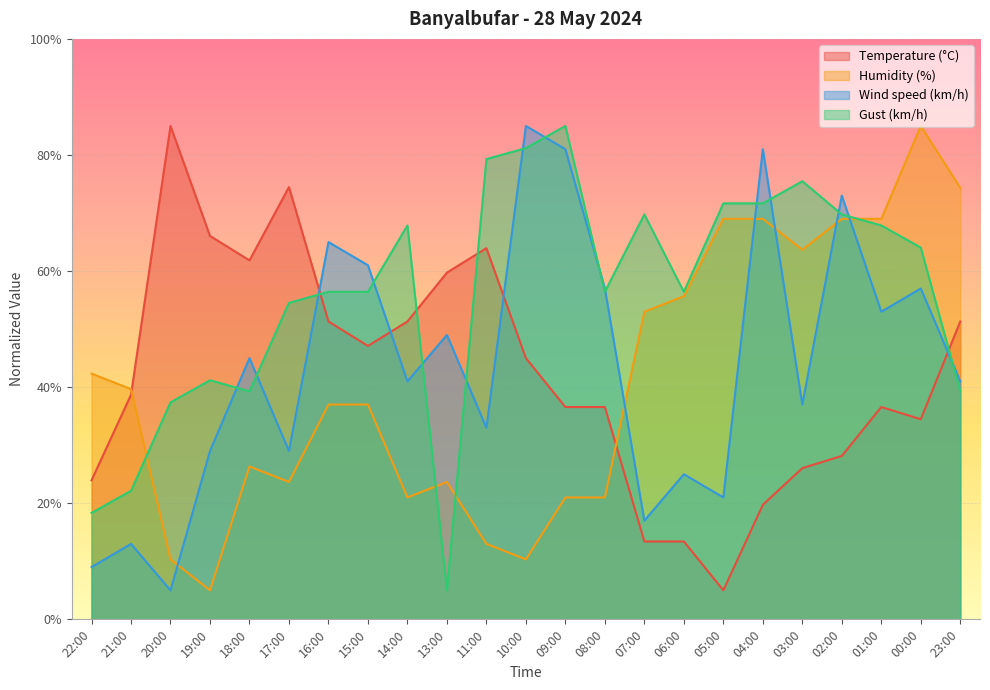

Which series has the largest total across all categories?

Gust (km/h)